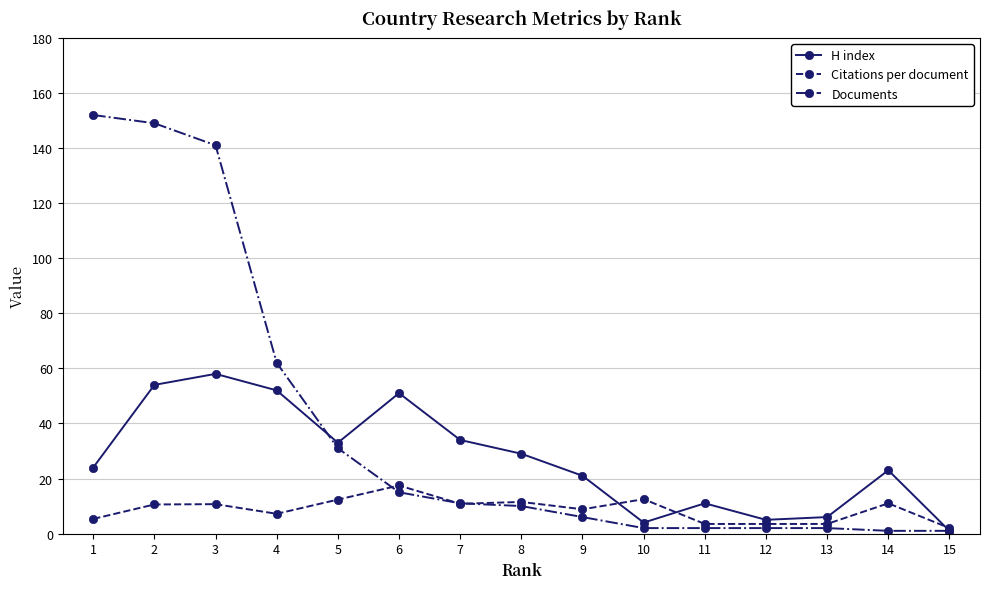

True or false: Citations per document has more than 0 interior local peaks.

True